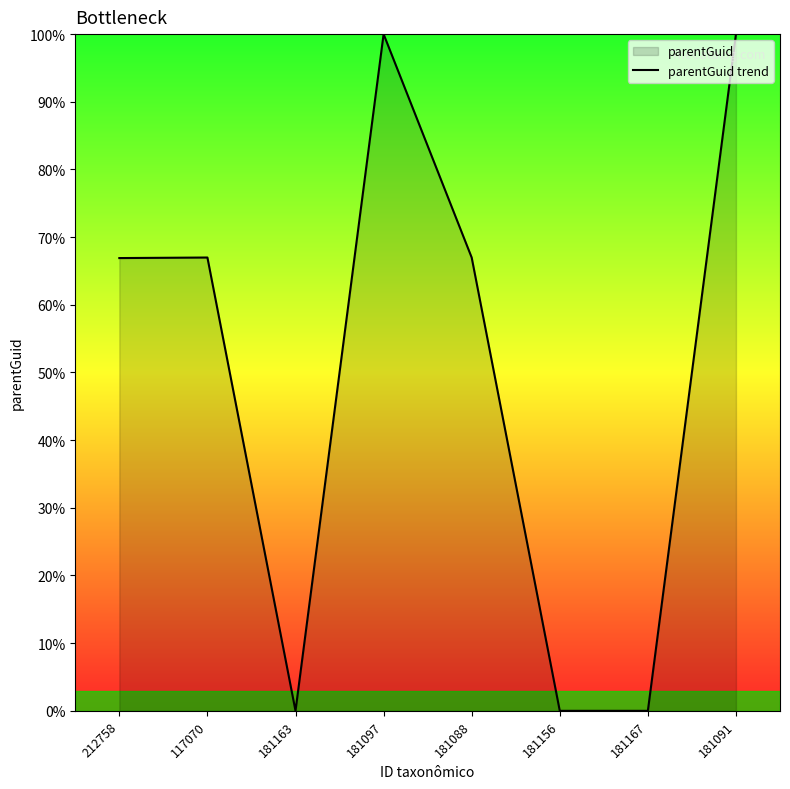

What is the maximum value shown in the chart?

100.0